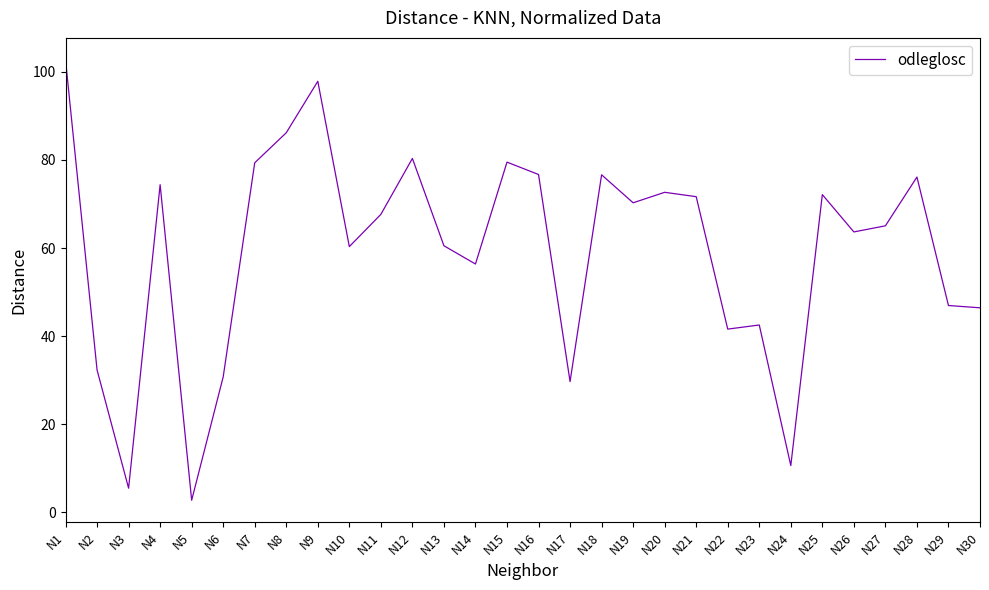

What is the smallest value displayed?

2.7